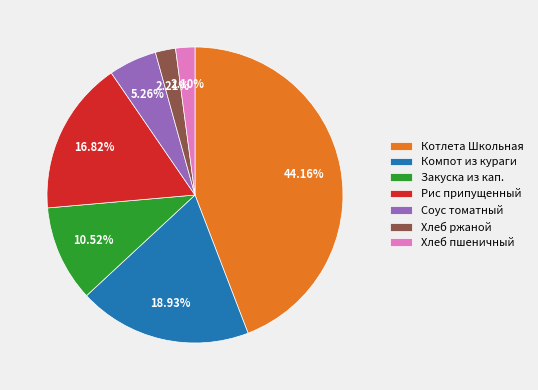

Which has a higher value, Компот из кураги or Закуска из кап.?

Компот из кураги